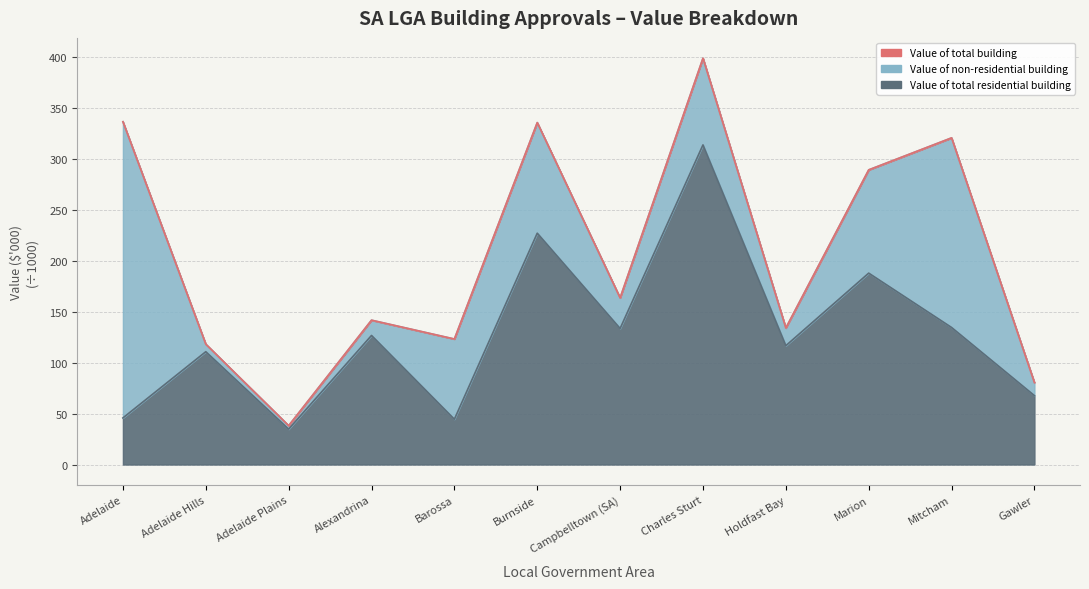

How many interior local peaks does the Value of total residential building series have?

5